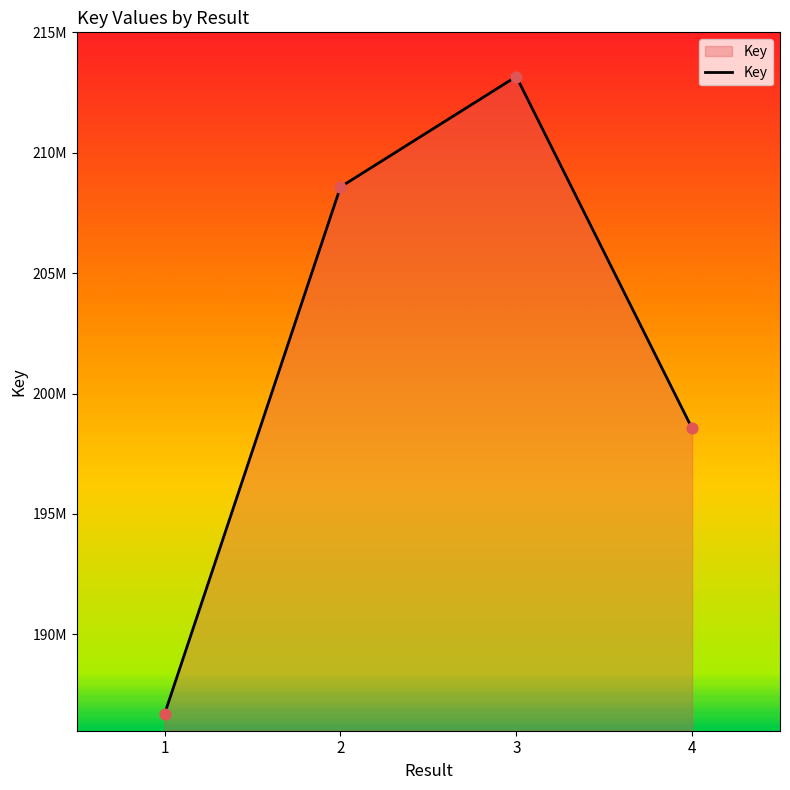

What is the change in value from 3 to 4?

-14611889